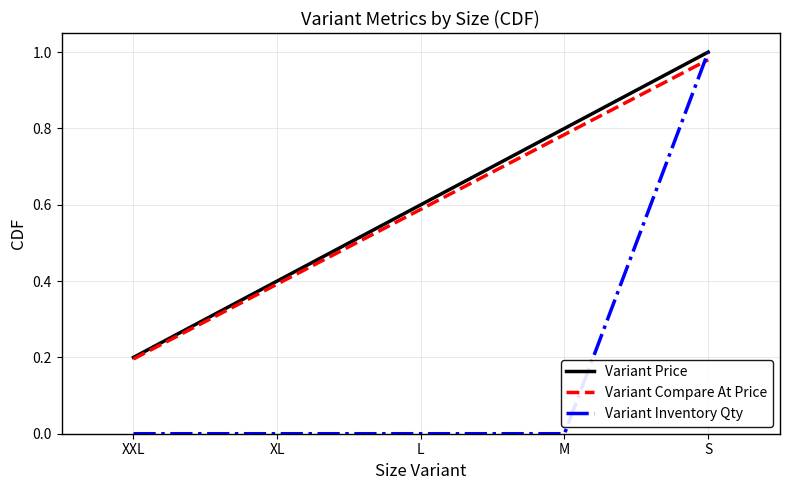

At which label does Variant Compare At Price reach its peak?

S